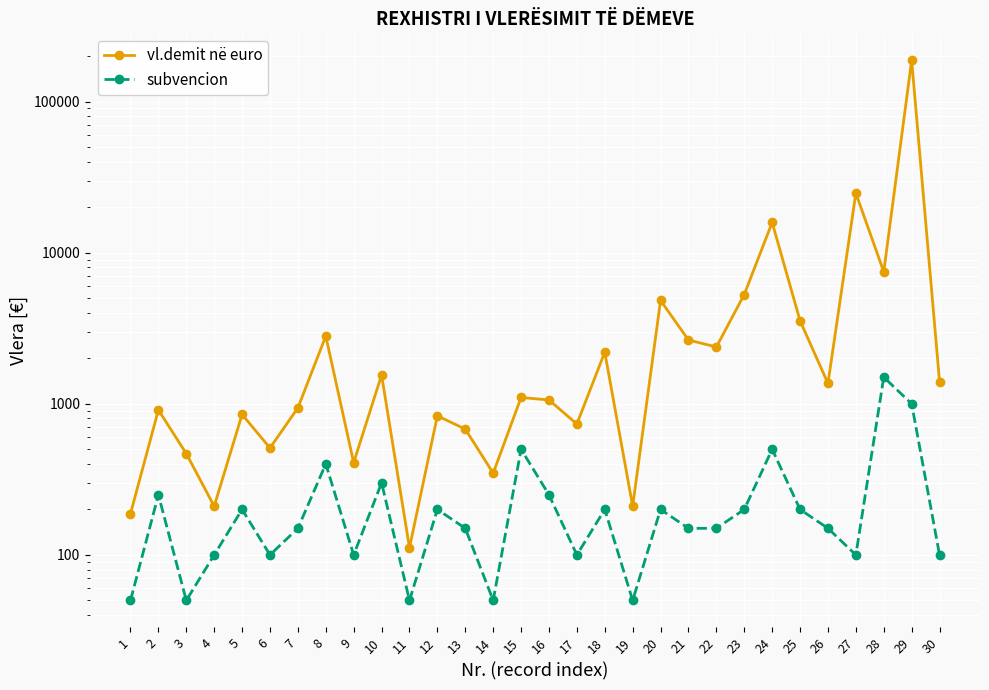

True or false: subvencion and vl.demit në euro intersect in this chart.

False